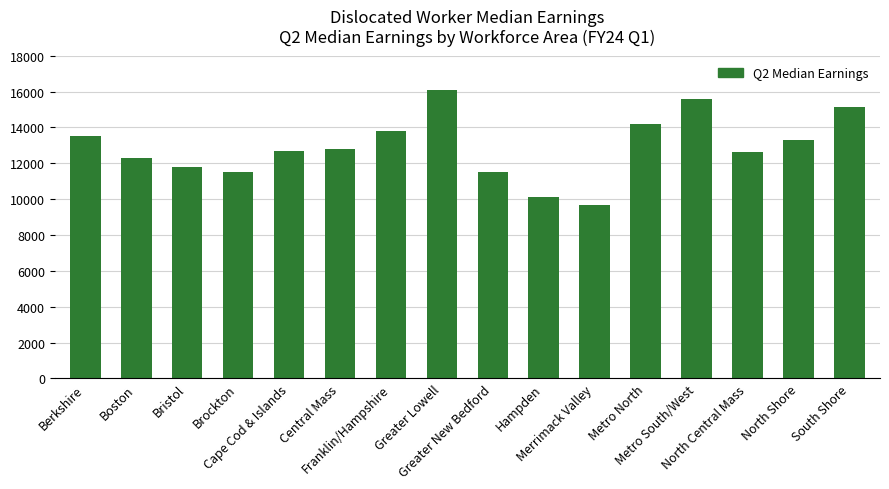

What is the sum of all values?

206476.0